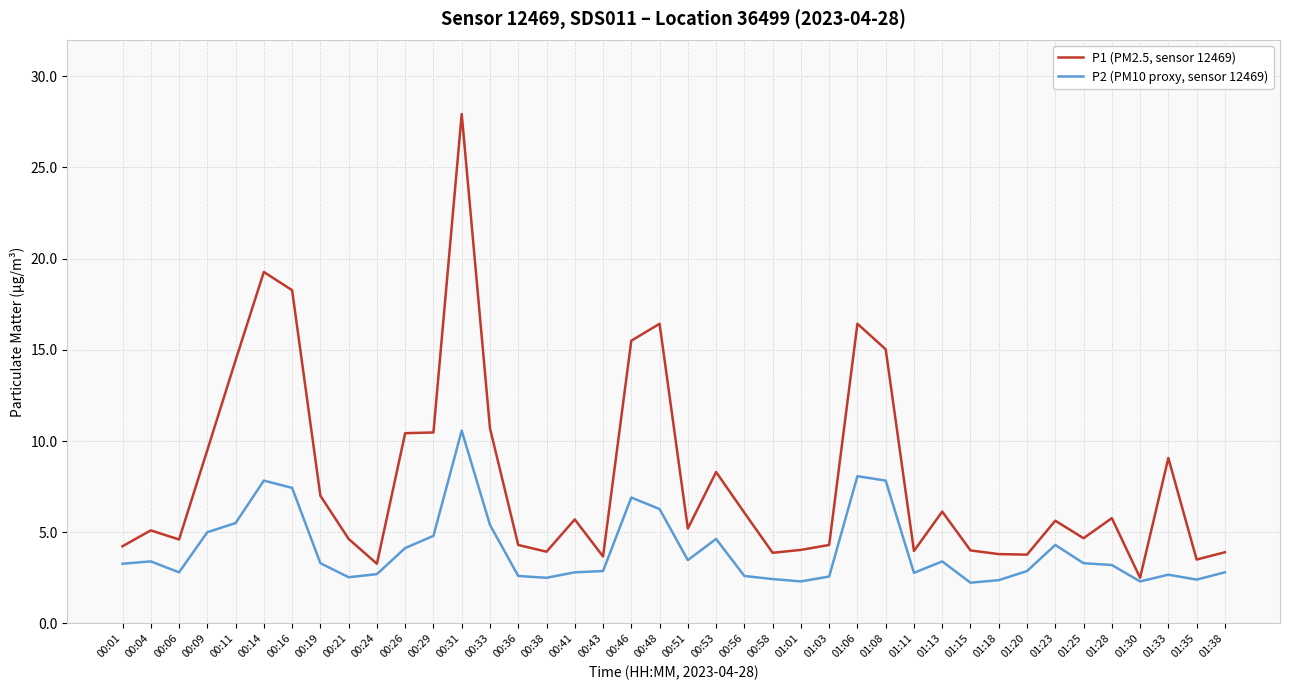

The P2 (PM10 proxy, sensor 12469) series shows 4.9 at 00:14. True or false?

False